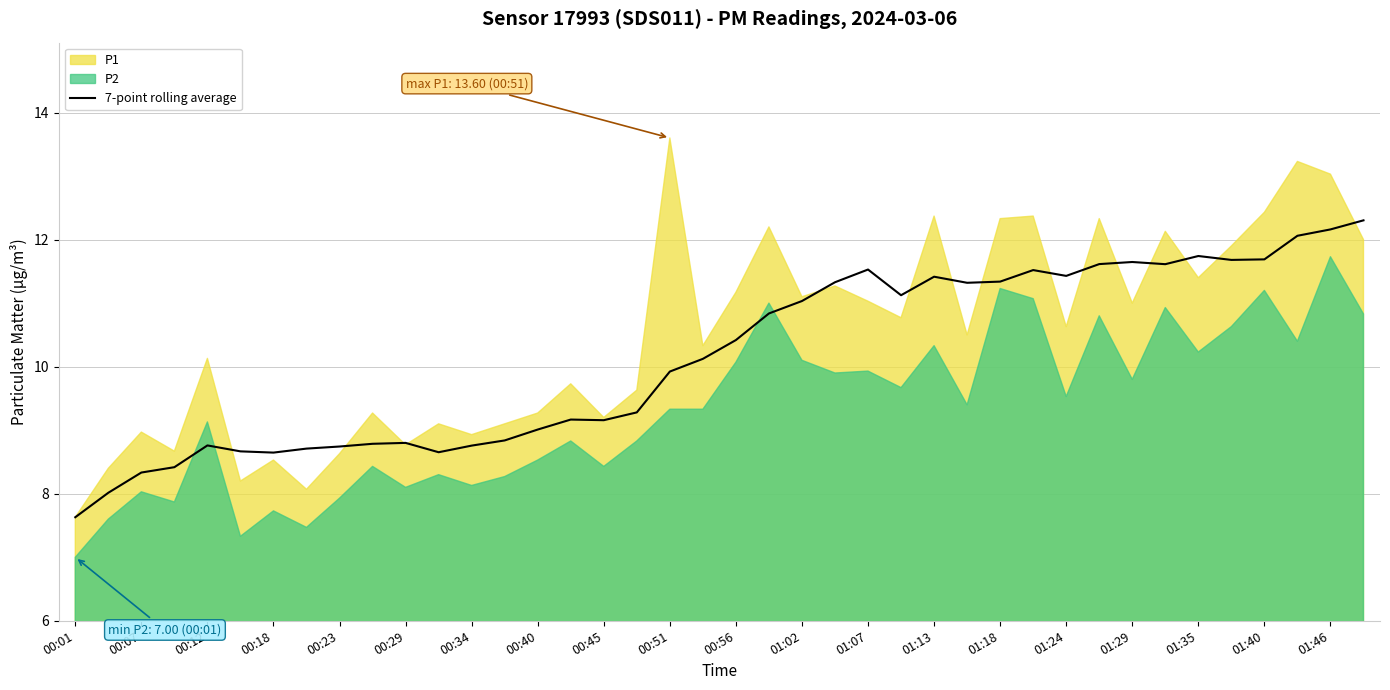

True or false: 7-point rolling average has a value of 5.8 at 01:46.

False